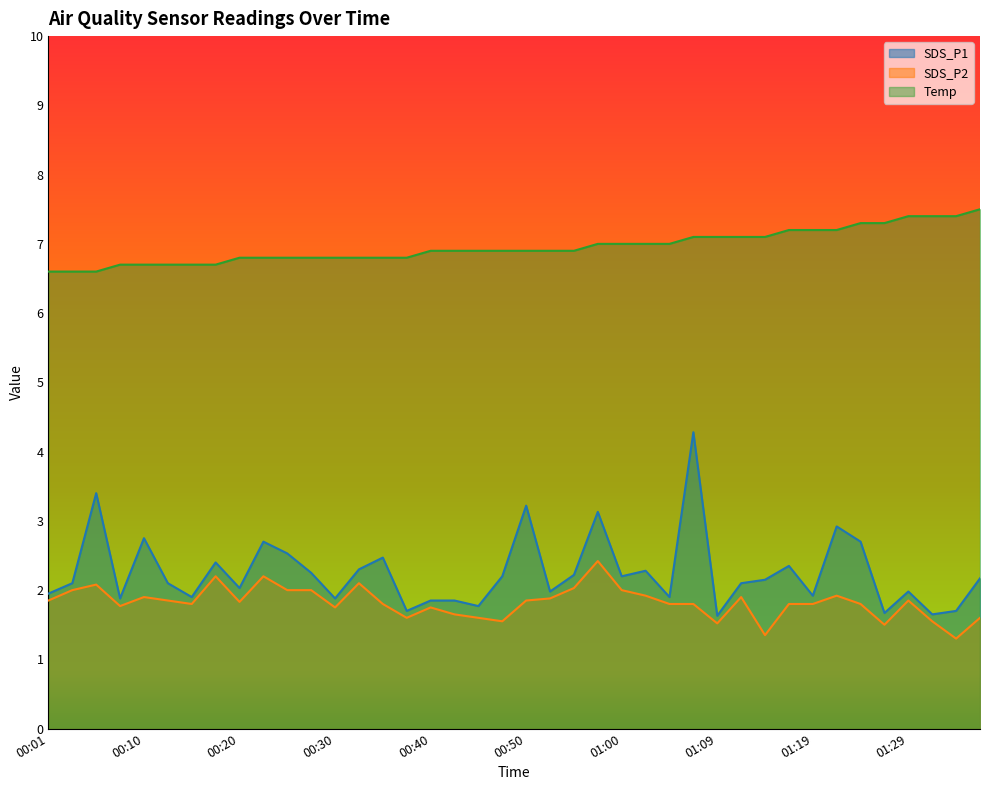

What is the spread (max minus min) of values at 01:24?

5.5